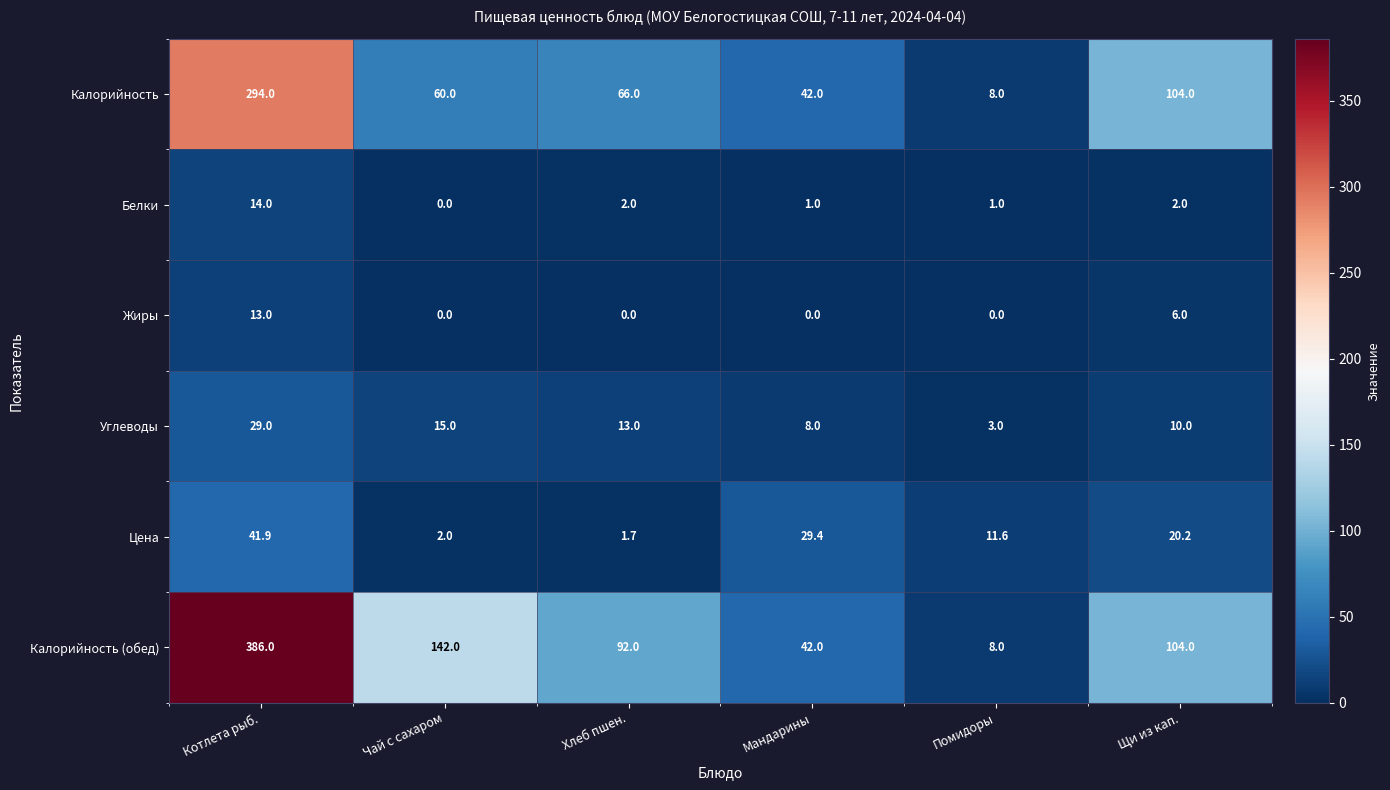

Is the value of Цена at Помидоры greater than the value of Белки at Хлеб пшен.?

Yes